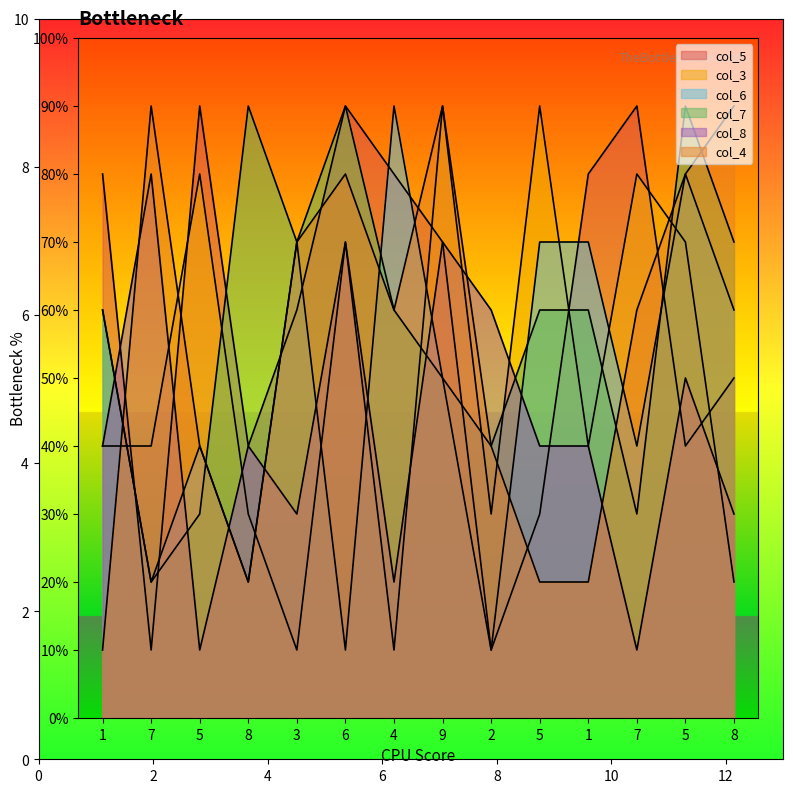

How many series are shown in this chart?

6